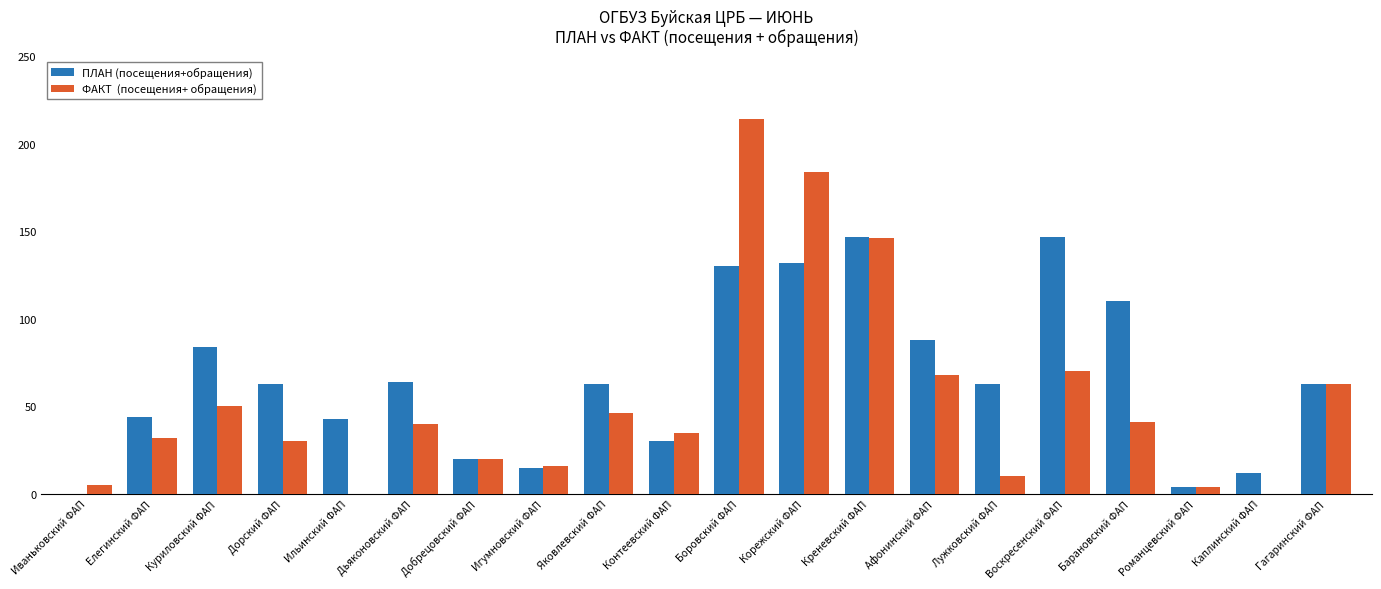

At which category is the sum across all series the highest?

Боровский ФАП